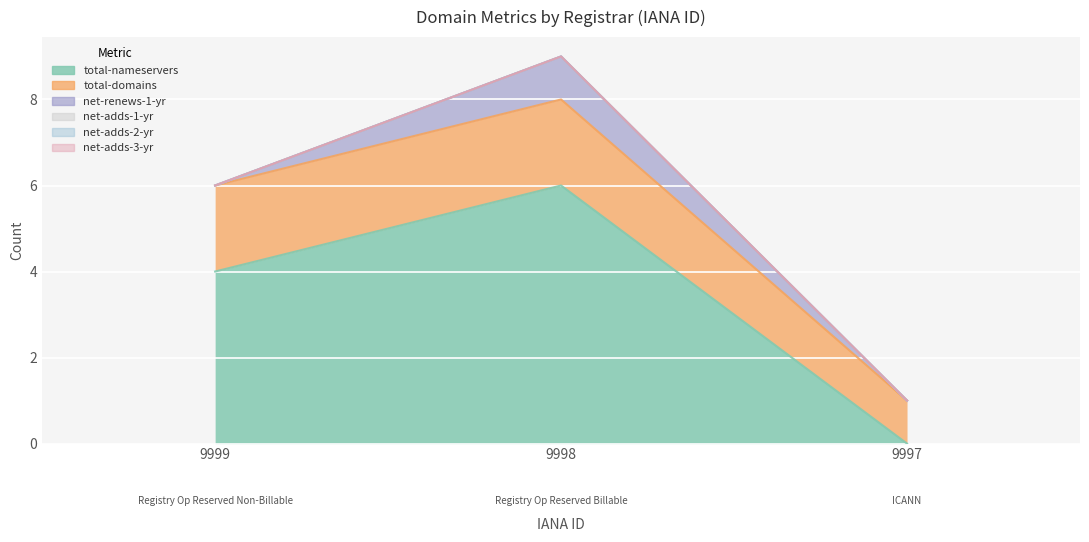

At which category is the sum across all series the highest?

9998